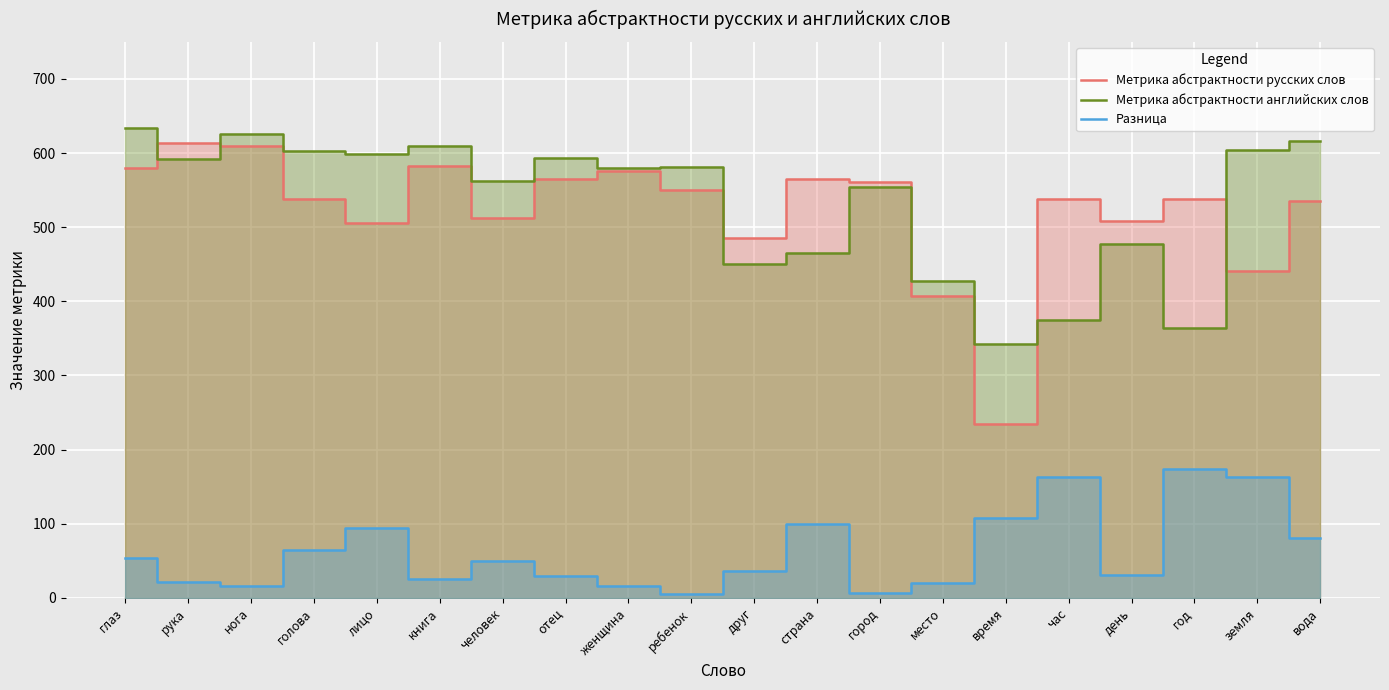

Is it true that Метрика абстрактности английских слов equals 634 at глаз?

True